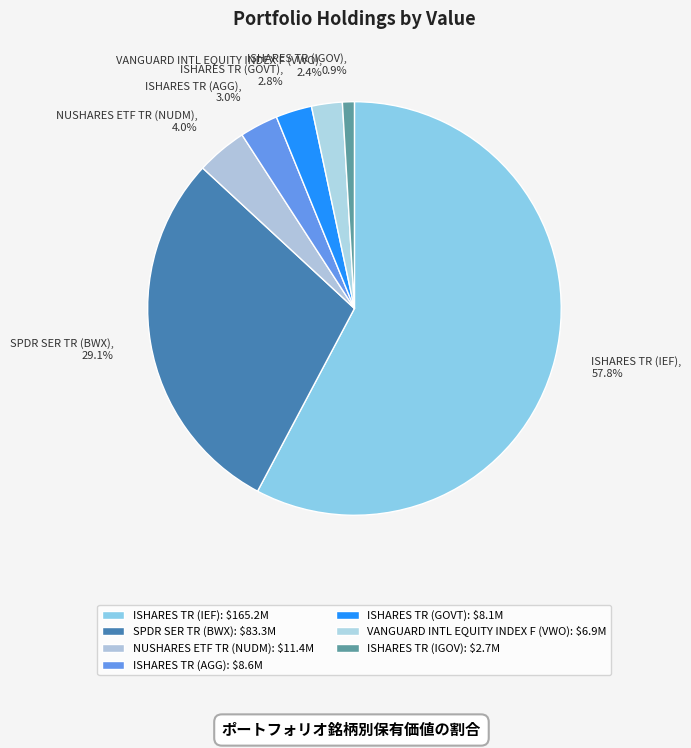

Between VANGUARD INTL EQUITY INDEX F (VWO) and ISHARES TR (AGG), which is larger?

ISHARES TR (AGG)